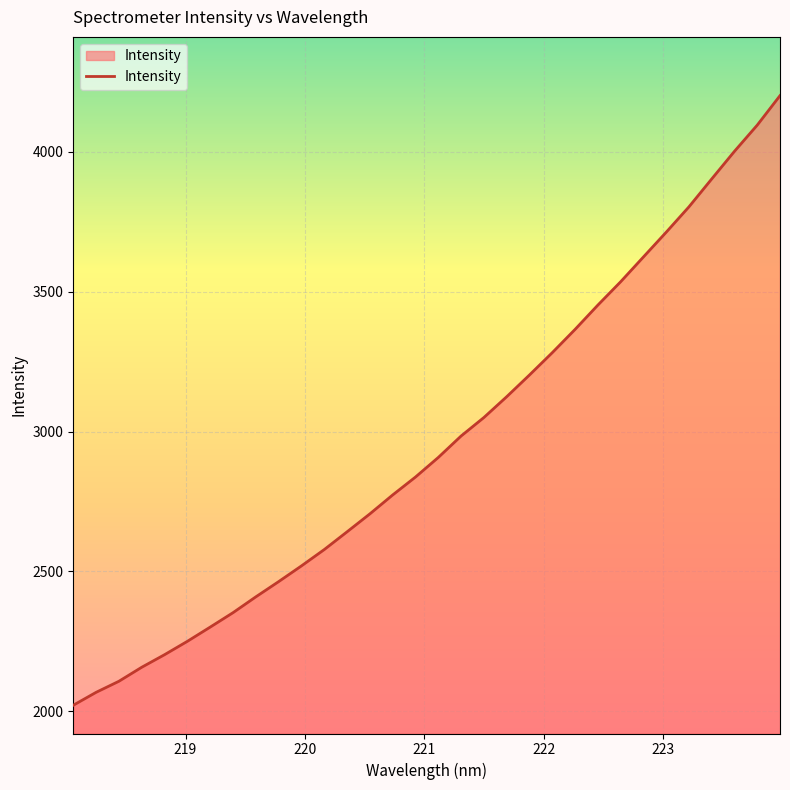

What is the sum of all values?

94632.1